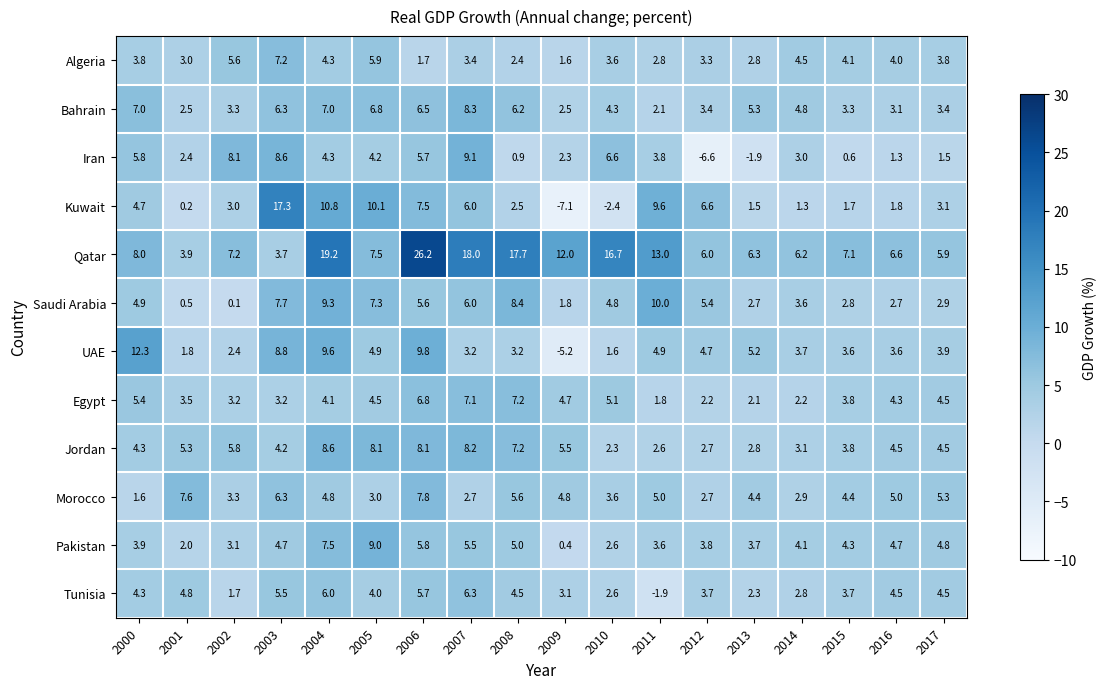

The Egypt series shows 2.1 at 2017. True or false?

False